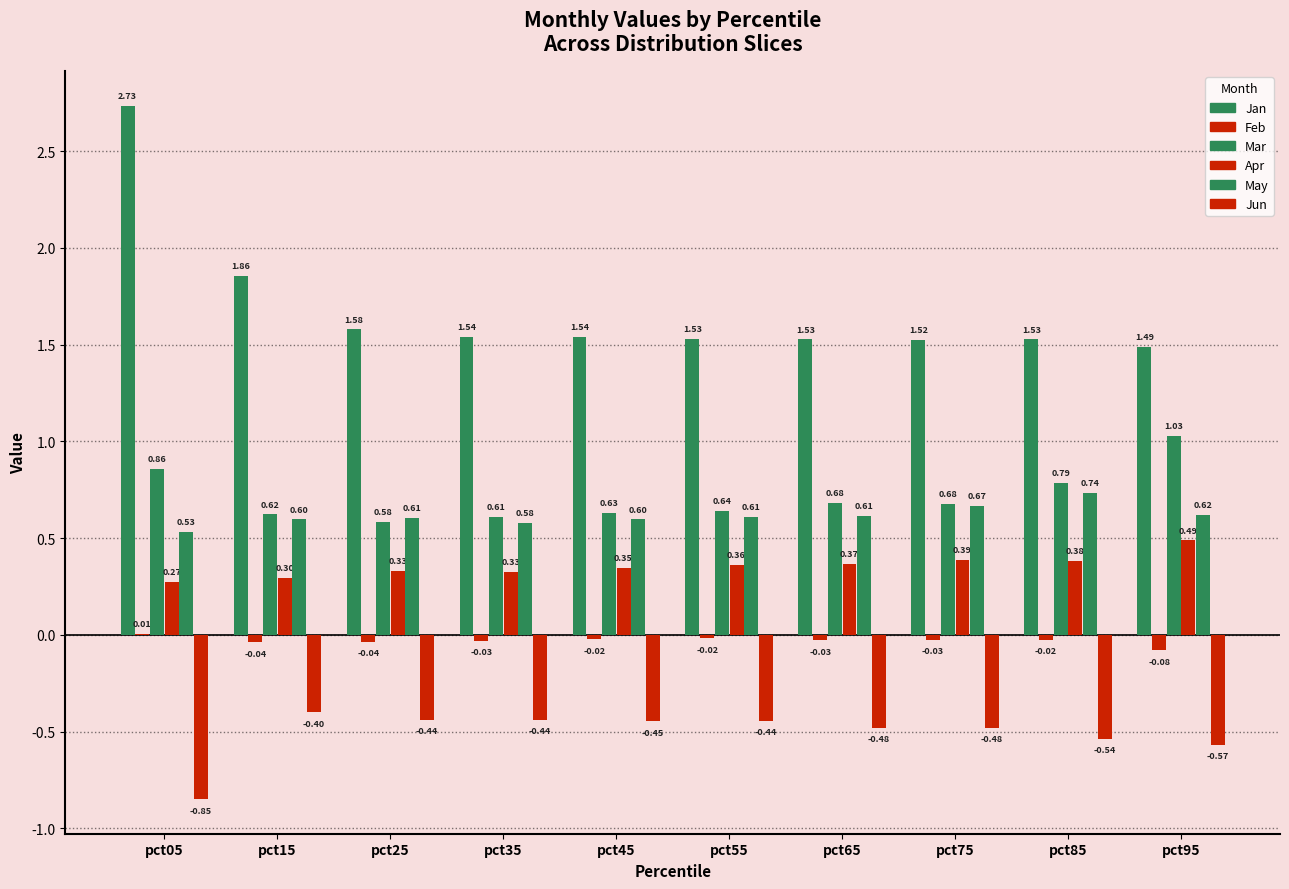

Which series has the largest total across all categories?

Jan